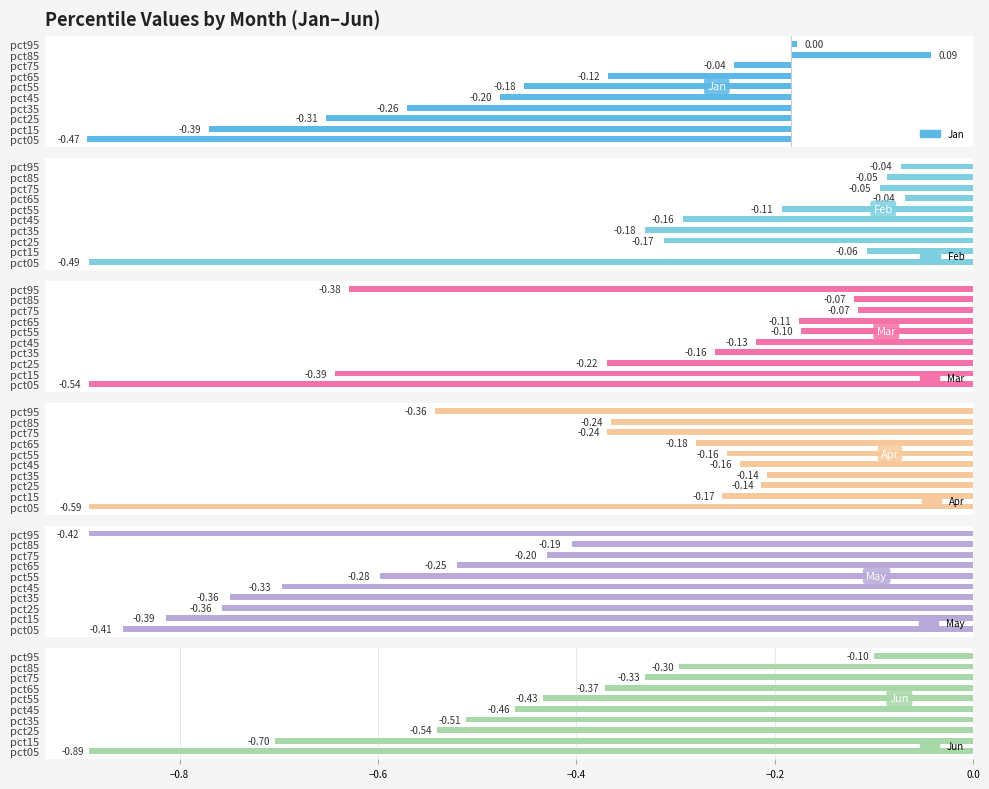

Which series has the widest spread of values?

Jun